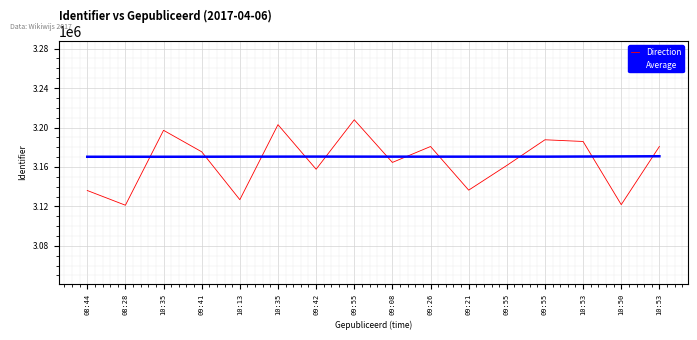

What are all the series names shown in the legend?

Direction, Average